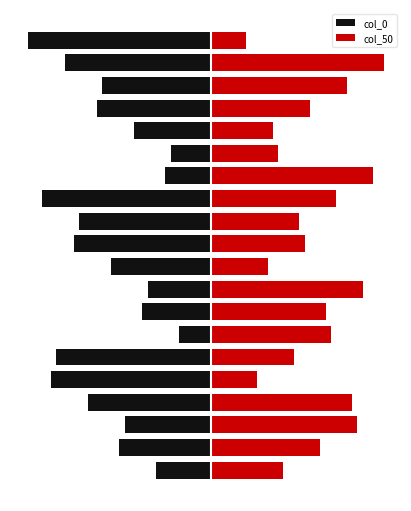

The col_50 series shows 3.5 at 15. True or false?

True